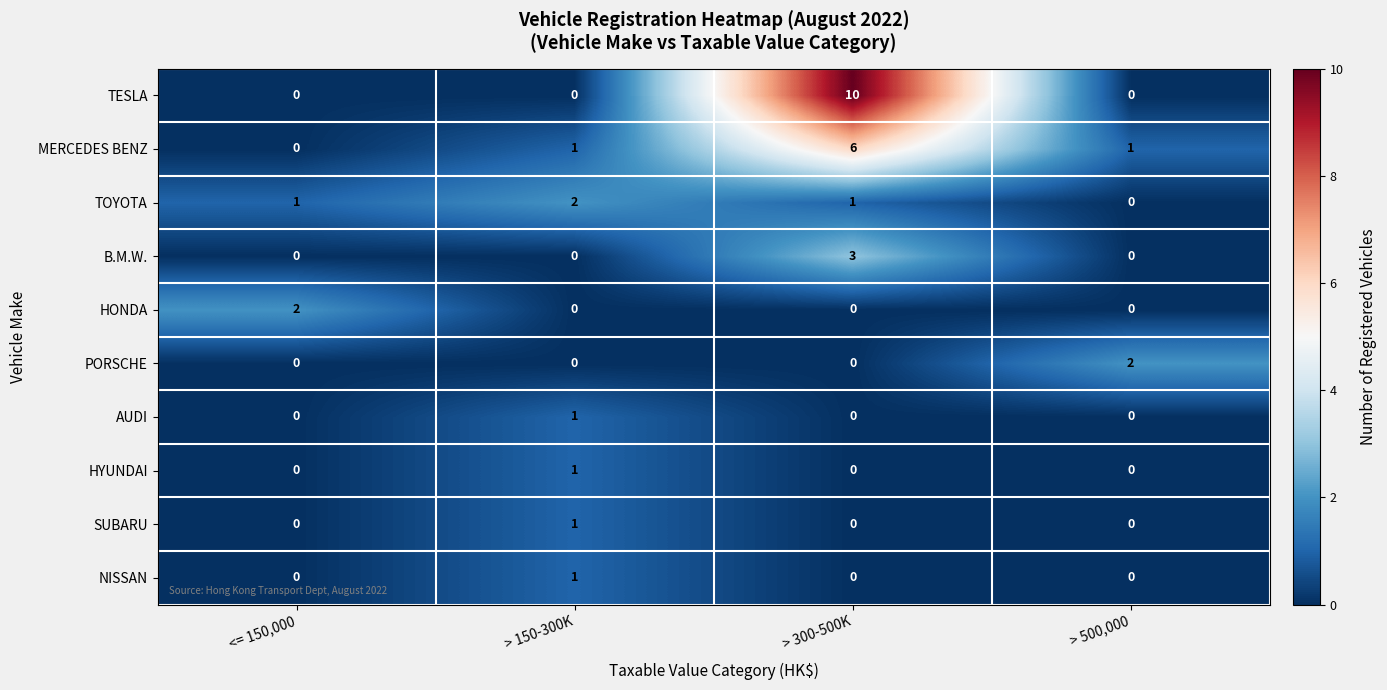

Is it true that NISSAN equals 1 at > 500,000?

False